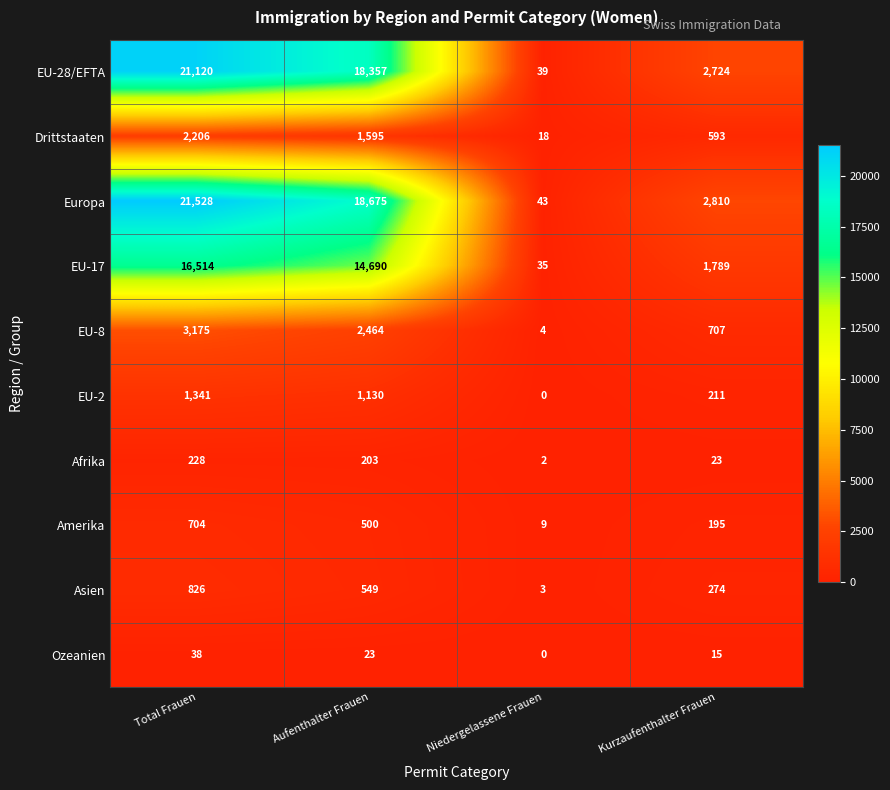

What is the maximum value for Afrika?

228